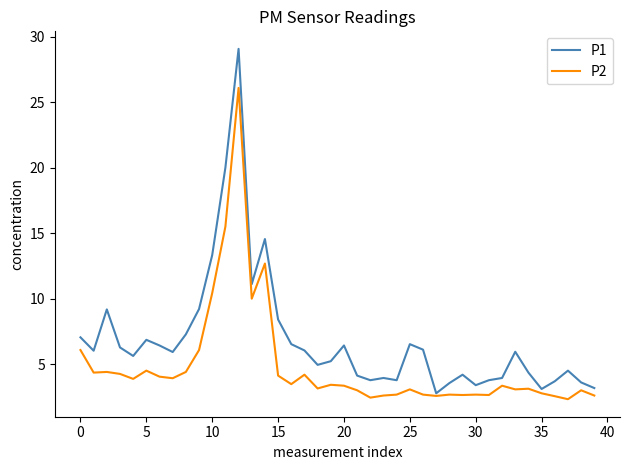

Rank the series by their average value, from lowest to highest.

P2, P1